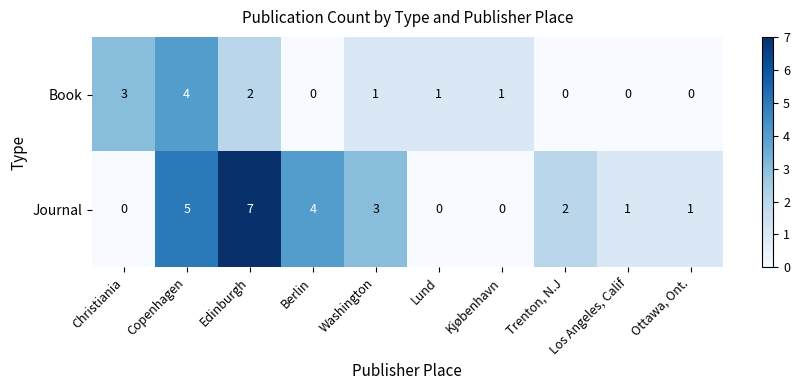

What is the total value across all series at Washington?

4